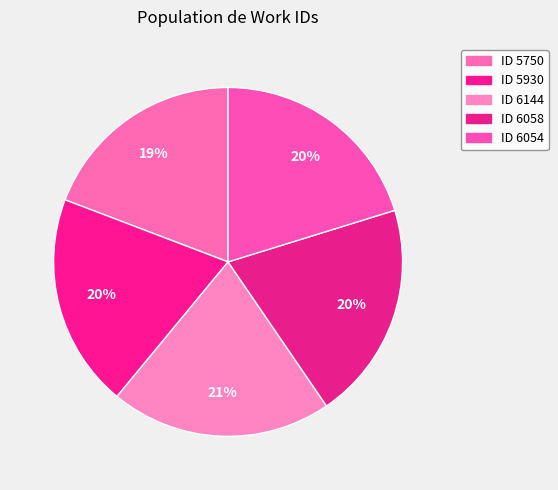

Count the number of slices in the pie.

5